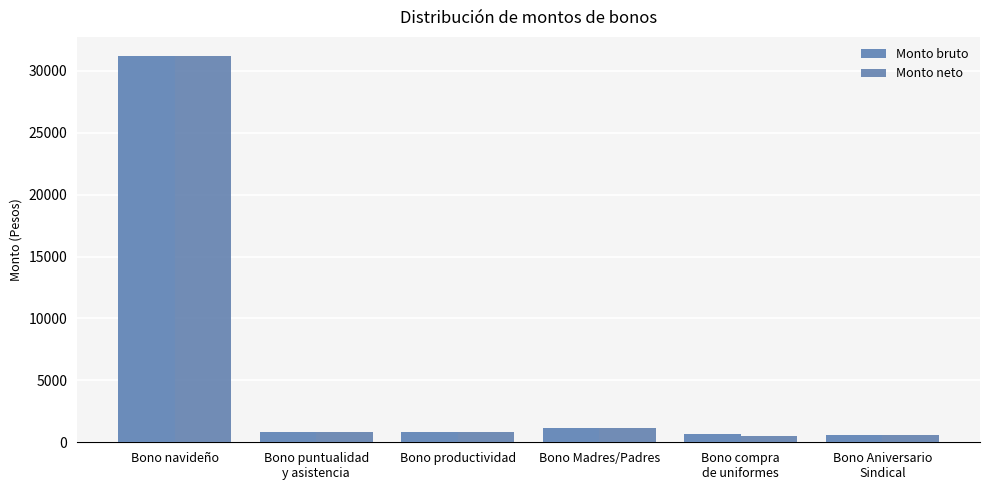

Which category has the lowest value in the Monto neto series?

Bono compra
de uniformes